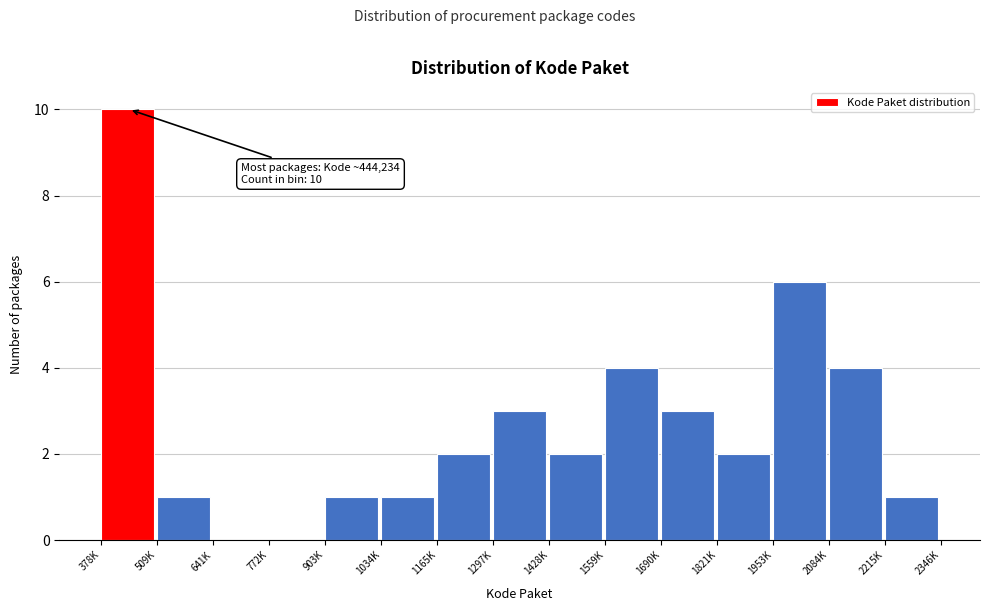

At which category does the chart reach its peak across all series?

378K